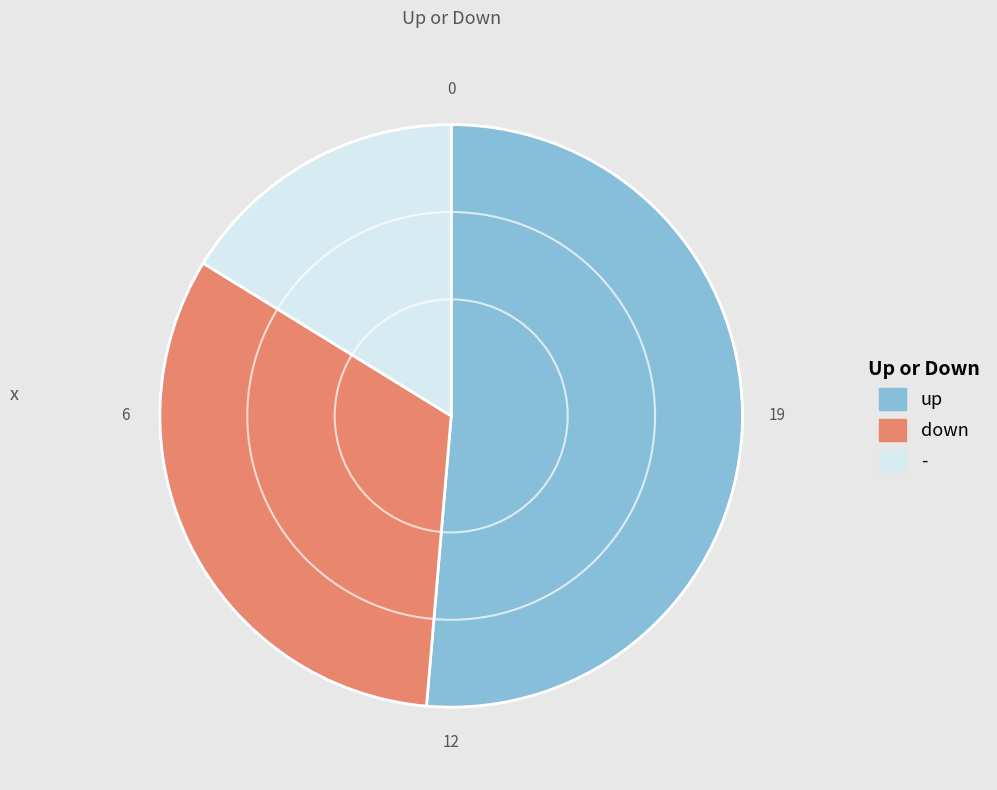

Rank the categories by value from highest to lowest.

up, down, -